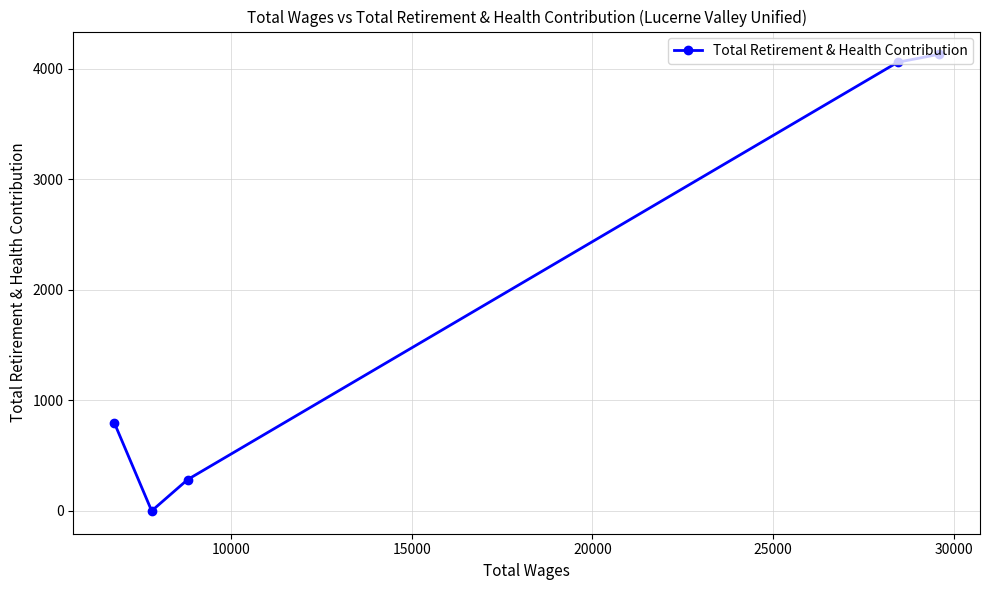

What is the difference between the maximum and second lowest values?

3846